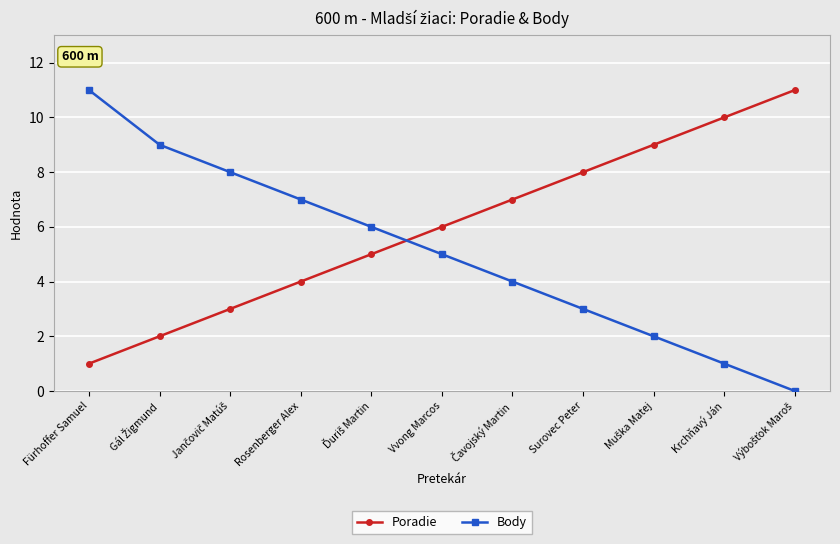

List the series in order of their overall mean, highest first.

Poradie, Body